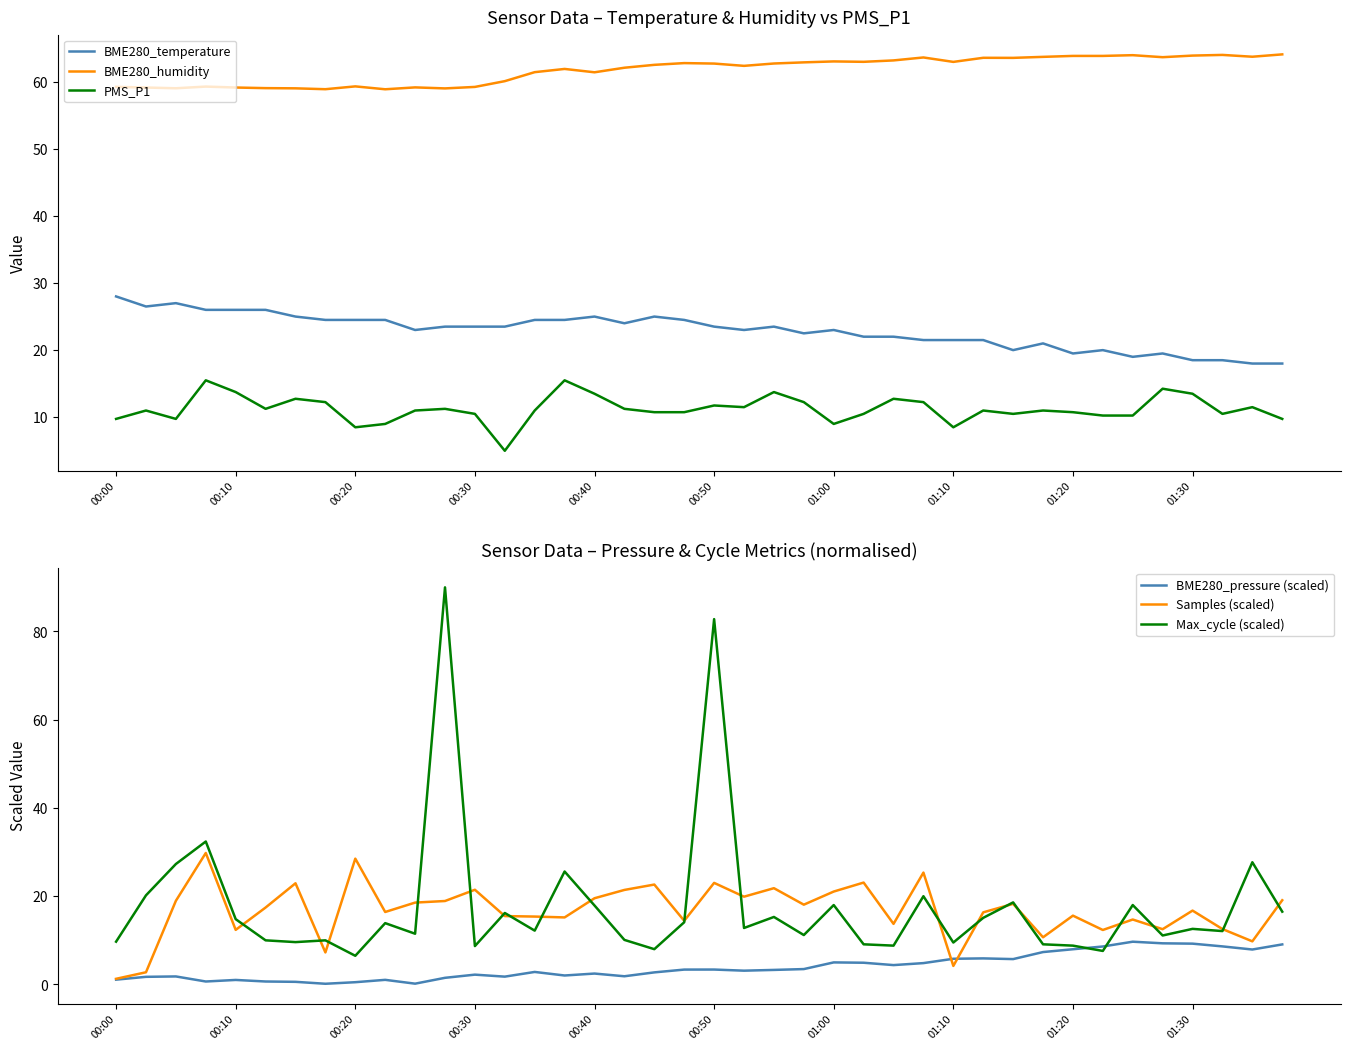

How many distinct data groups are displayed?

6